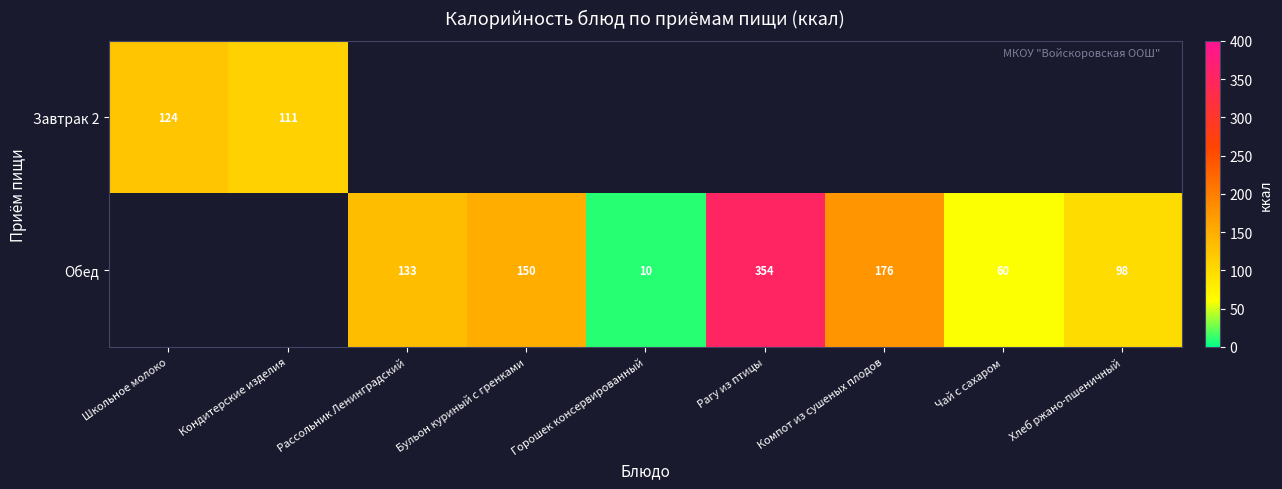

True or false: Обед has a value of 354 at Рагу из птицы.

True